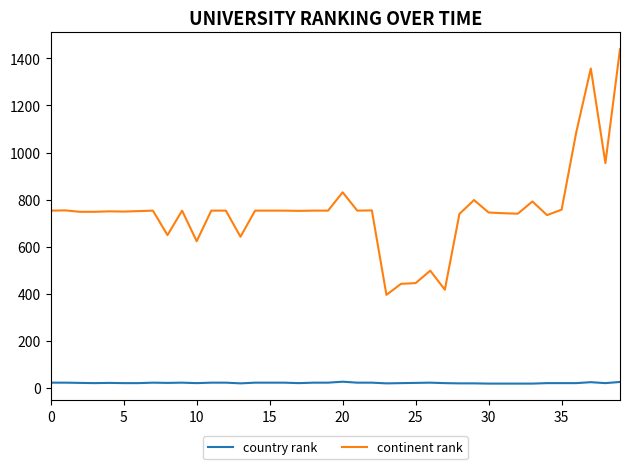

Which series has the largest total across all categories?

continent rank